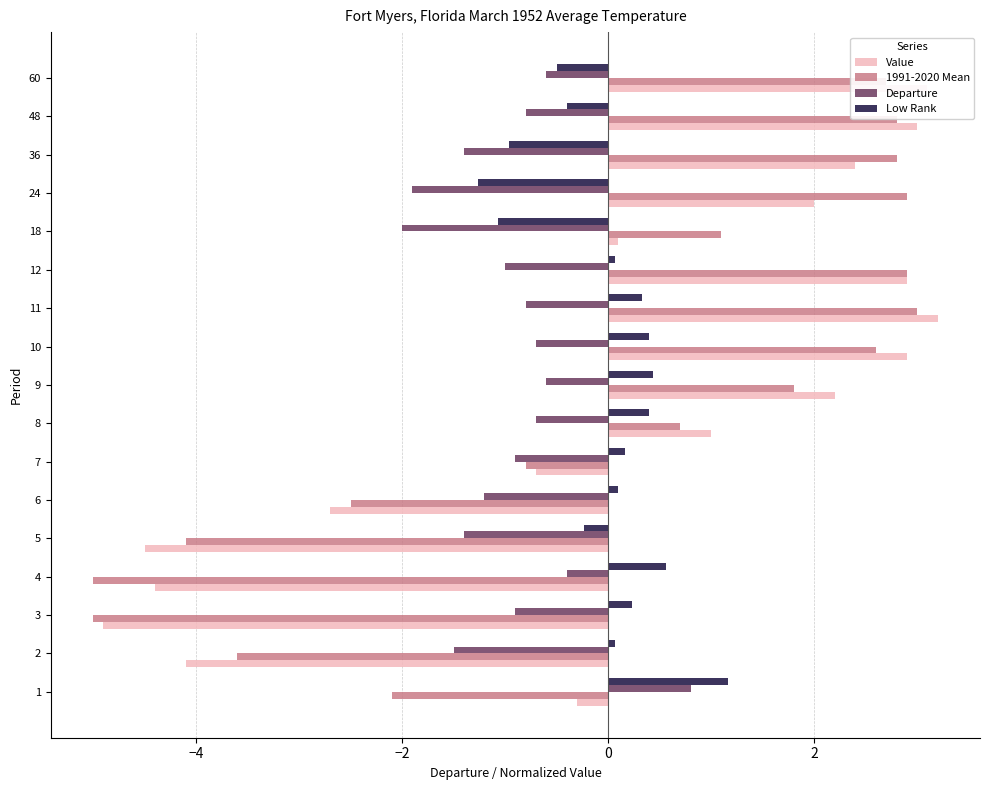

What is the smallest value displayed?

-5.0